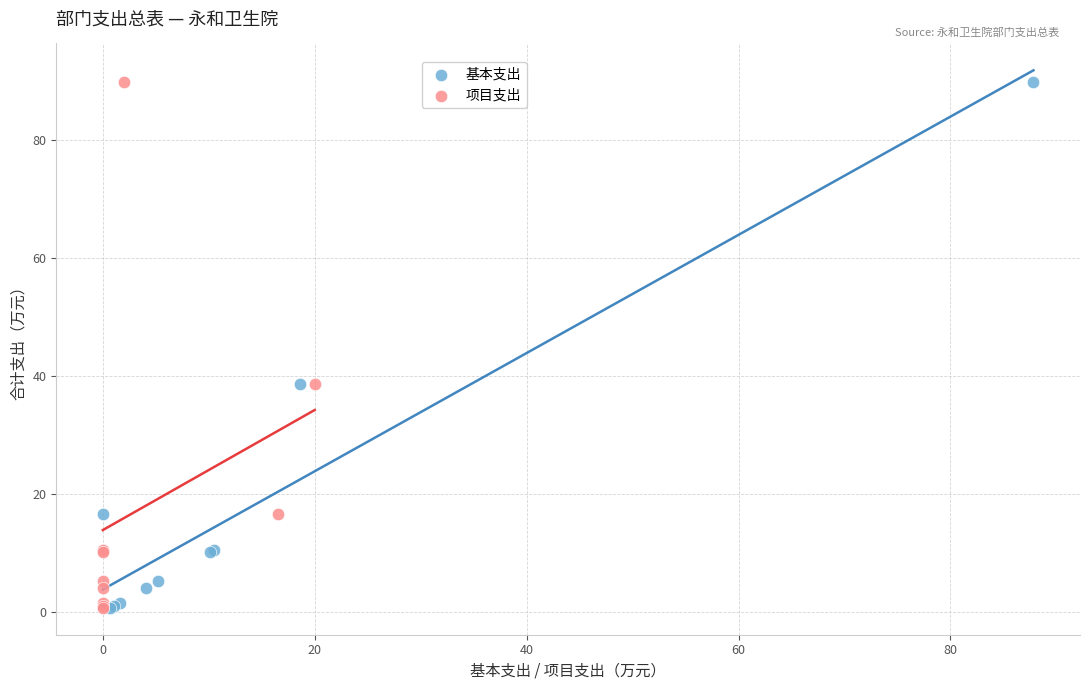

What are all the series names shown in the legend?

基本支出, 项目支出